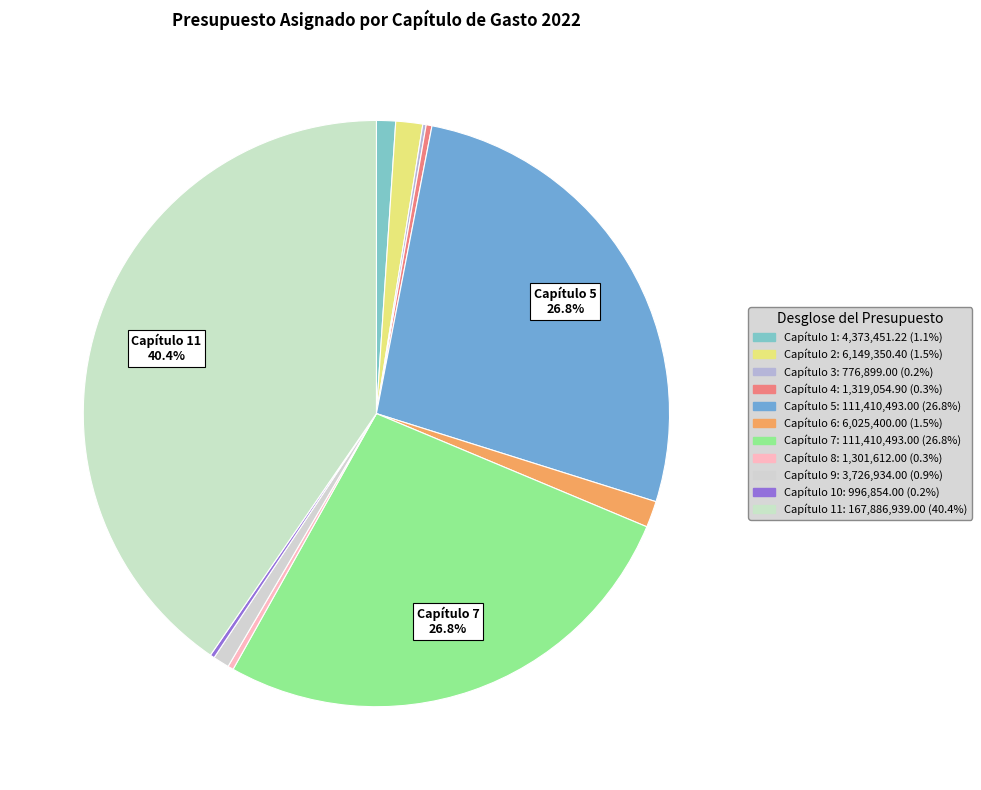

How many segments does this pie chart have?

11